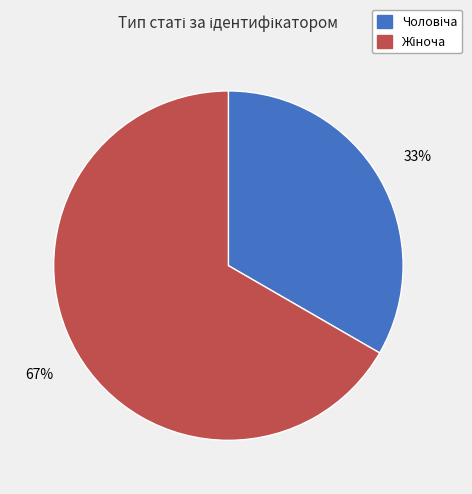

Is there a majority slice in this chart?

Yes